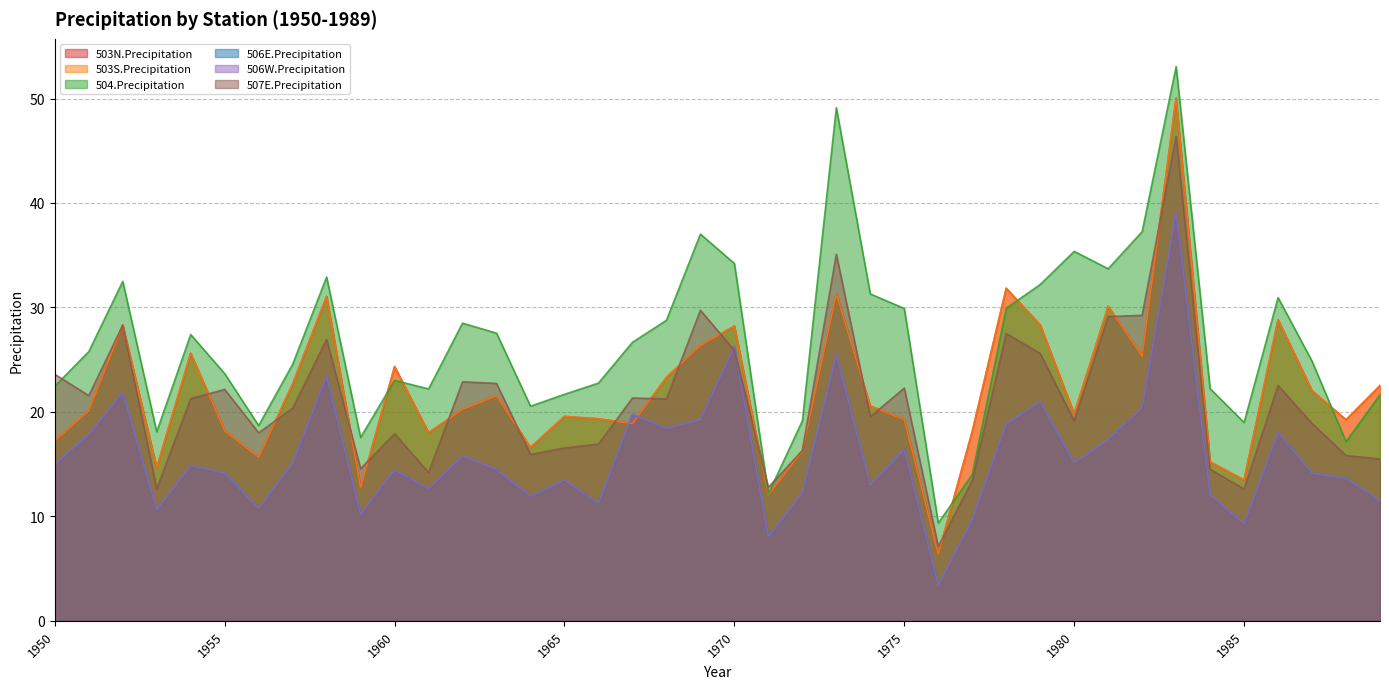

What is the value of the 504.Precipitation point at the 40th from the left?

21.6